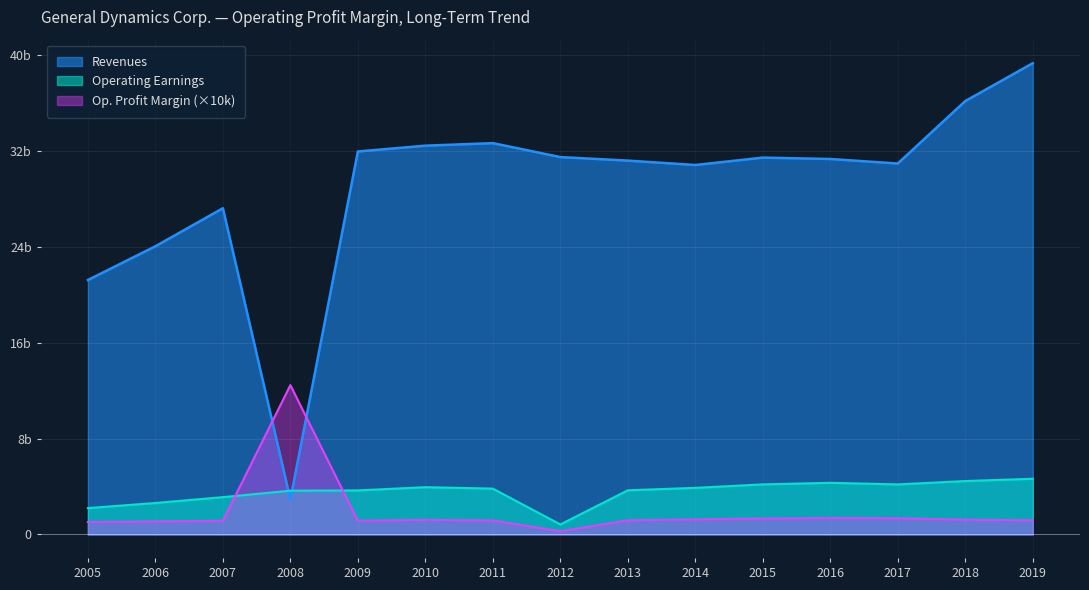

Reading right to left, extract all data points from this chart.

Operating Profit Margin: 1181.0	1231.0	1349.0	1374.0	1328.0	1261.0	1180.0	264.0	1171.0	1215.0	1149.0	12468.0	1143.0	1091.0	1034.0
Operating Earnings: 4648.0	4457.0	4177.0	4309.0	4178.0	3889.0	3685.0	833.0	3826.0	3945.0	3675.0	3653.0	3113.0	2625.0	2197.0
Revenues: 39350.0	36193.0	30973.0	31353.0	31469.0	30852.0	31218.0	31513.0	32677.0	32466.0	31981.0	2930.0	27240.0	24063.0	21244.0